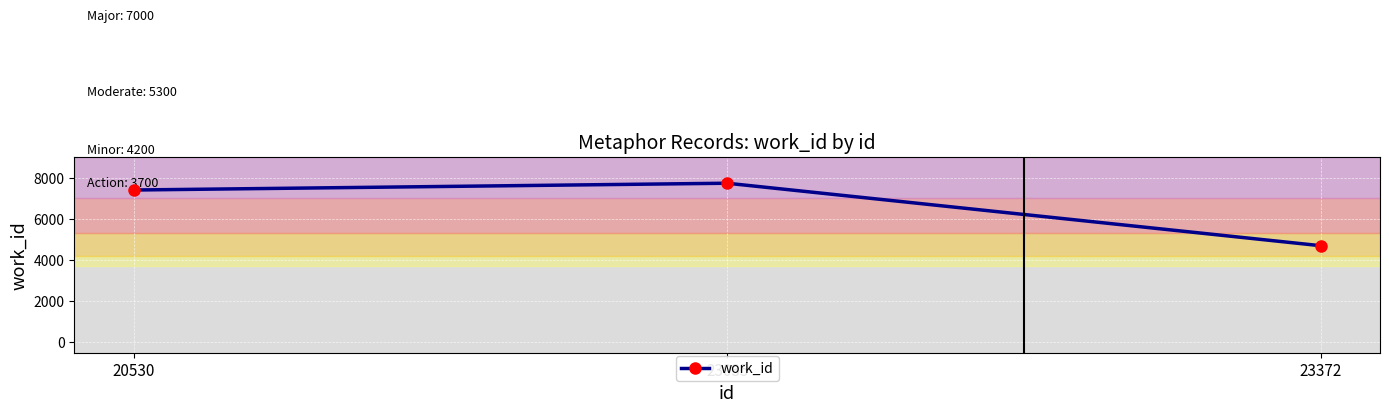

Between 23035 and 20530, which is larger?

23035